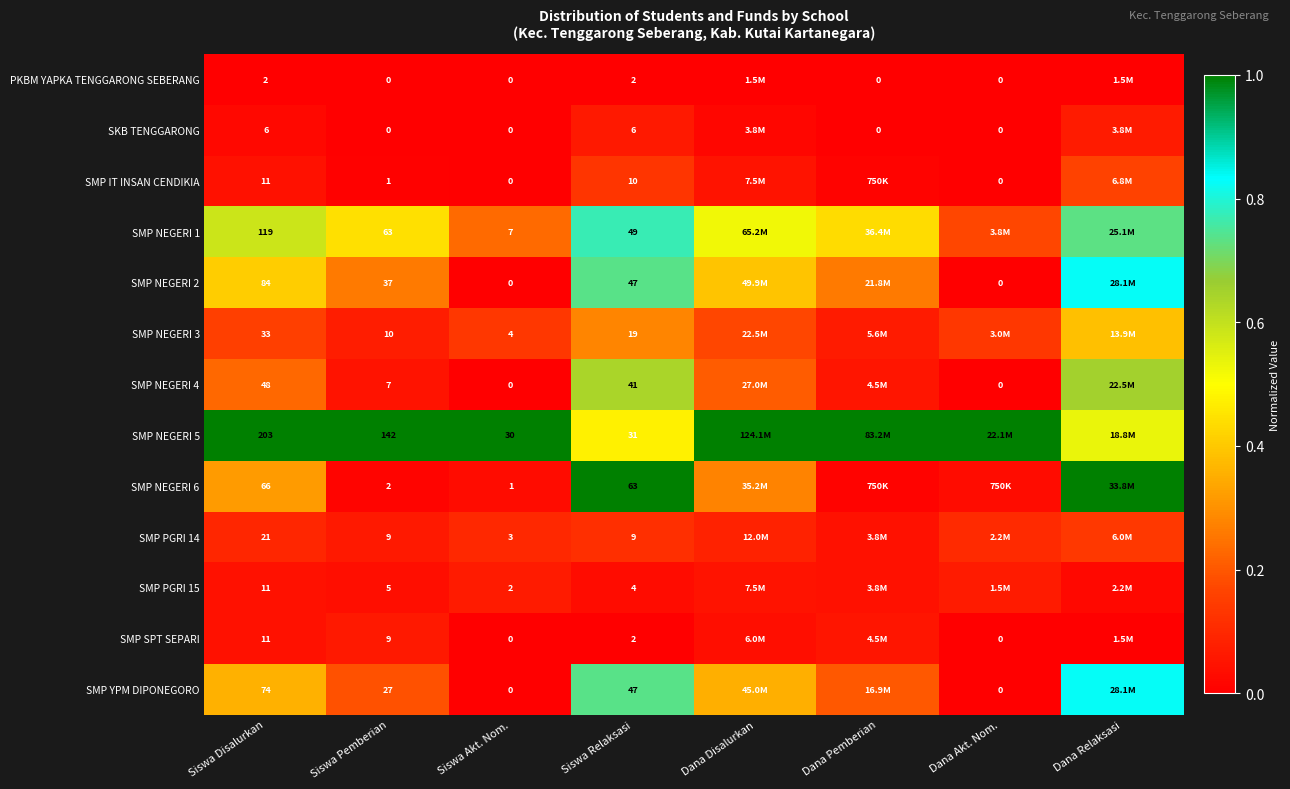

At how many categories does at least one series exceed 0?

8